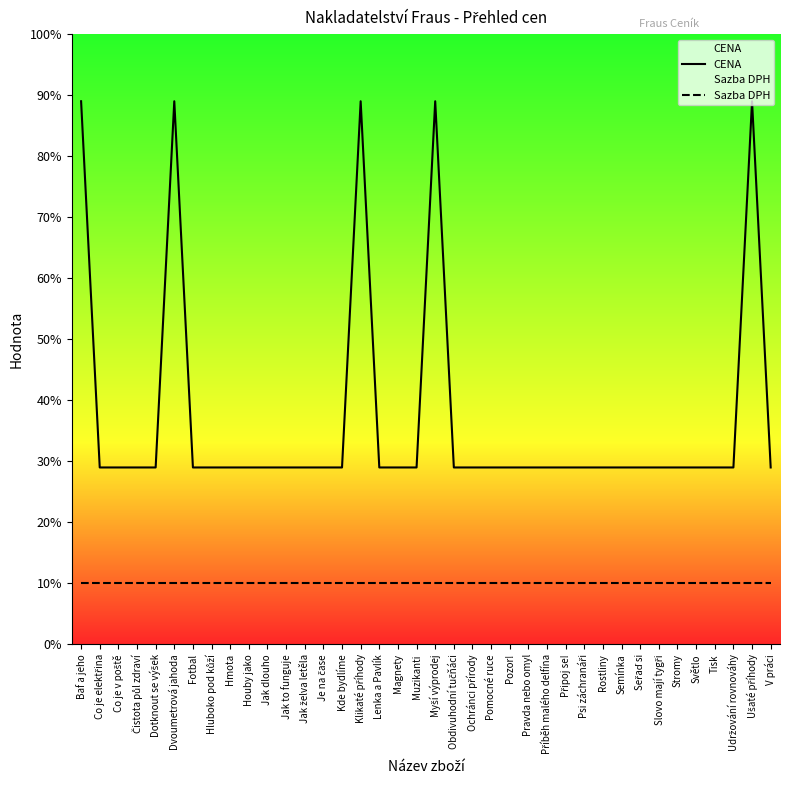

True or false: CENA has more than 1 points higher than both neighbors.

True